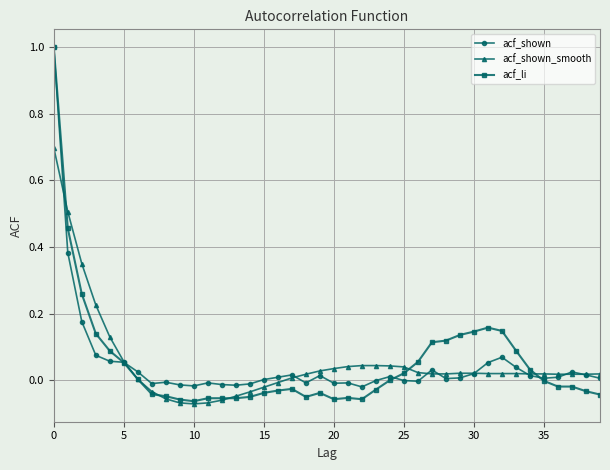

Which series has the widest spread of values?

acf_li